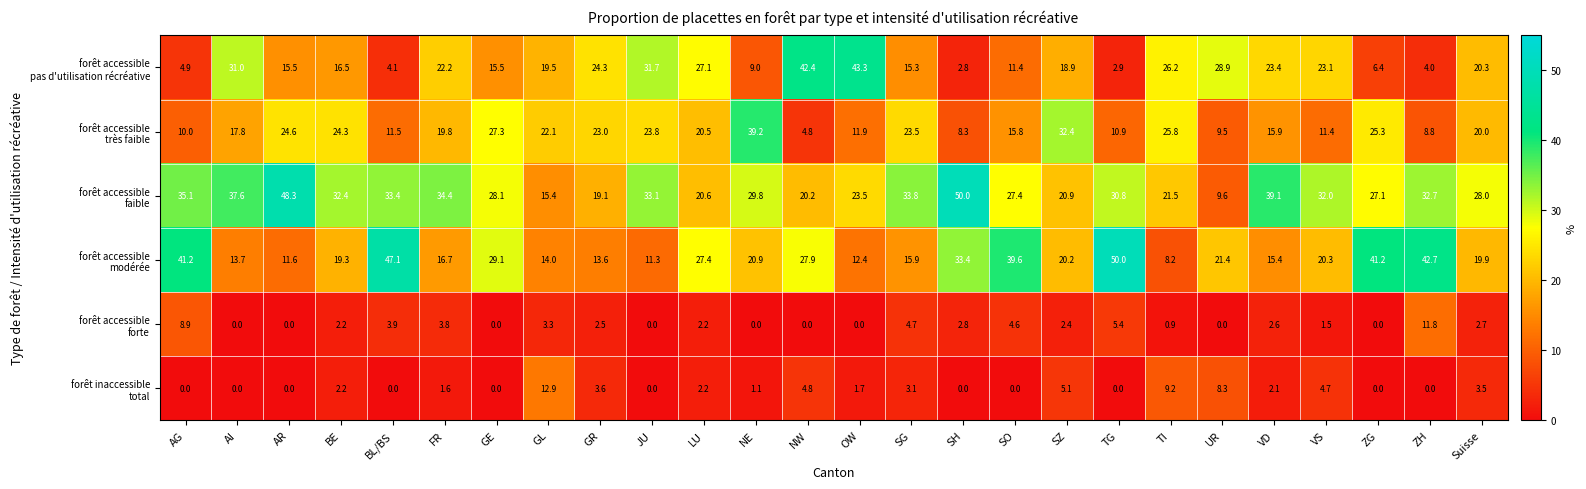

What is the greatest value displayed?

50.0